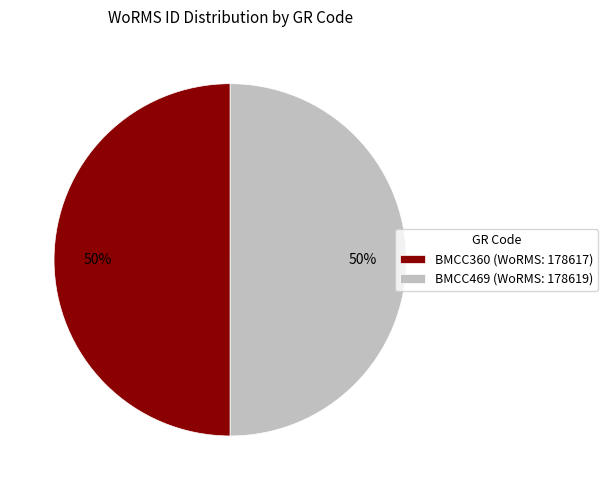

To the nearest percent, what portion does BMCC469 represent?

50%